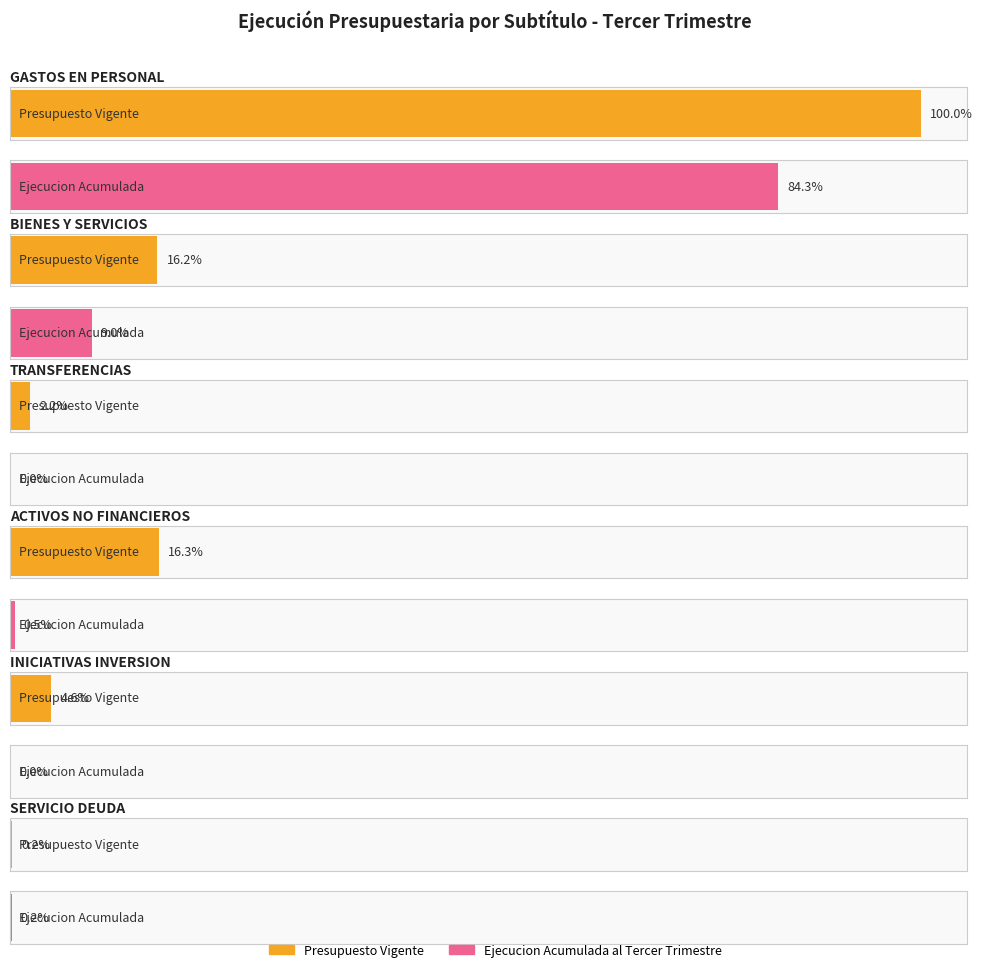

At how many categories does at least one series exceed 1348922?

3